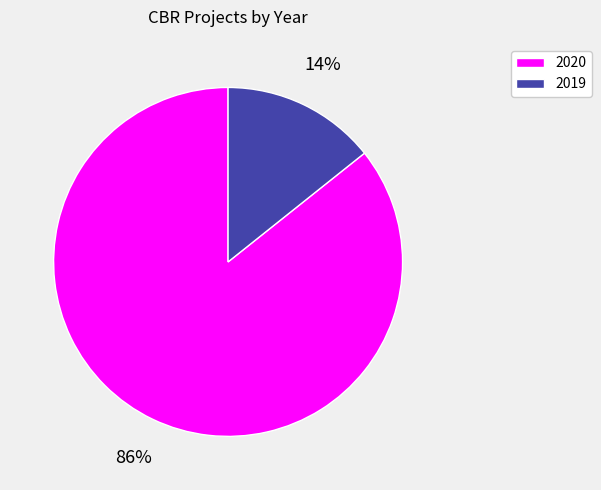

What is the largest slice in the pie chart?

2020